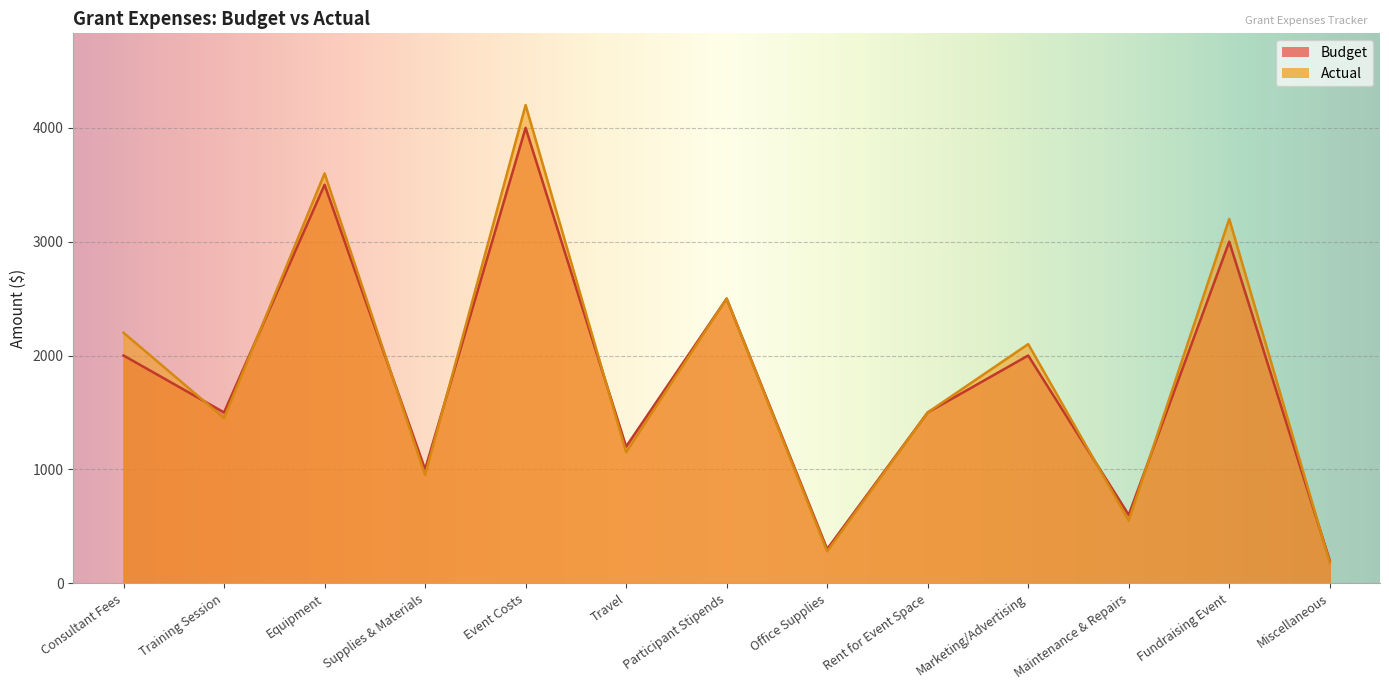

What is the smallest value displayed?

180